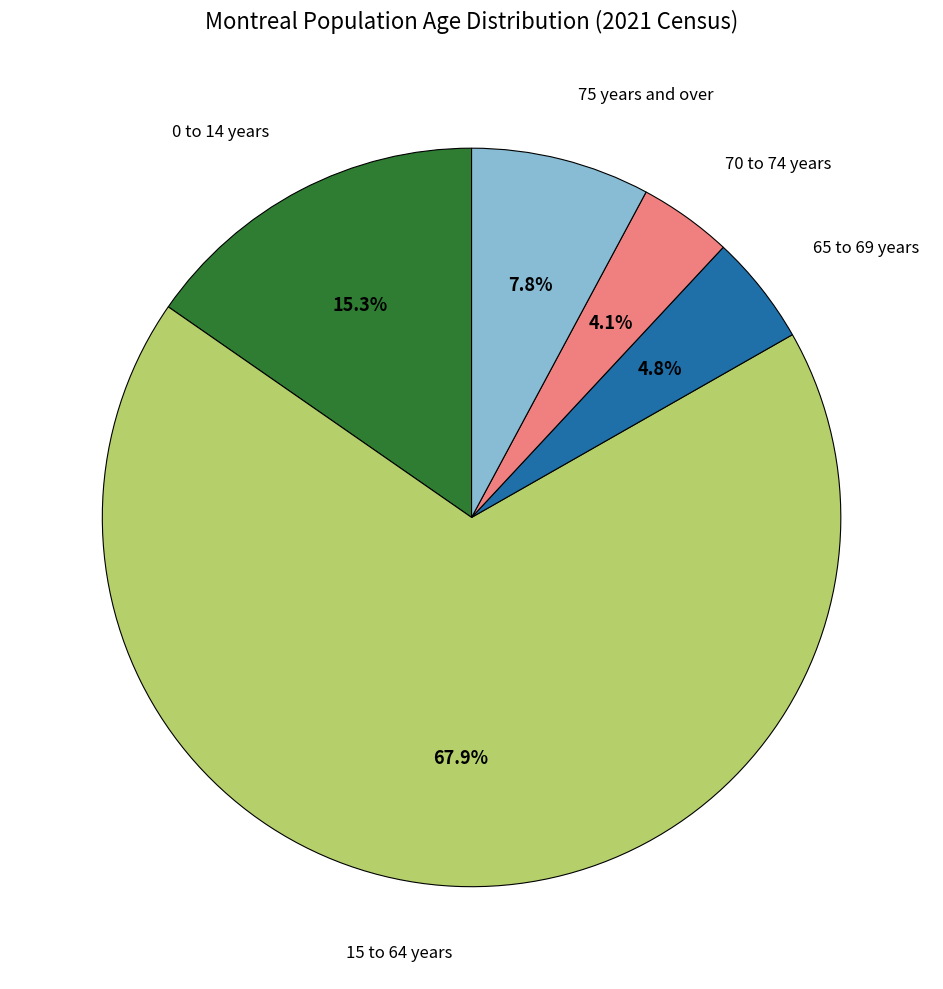

Does any single category account for the majority?

Yes